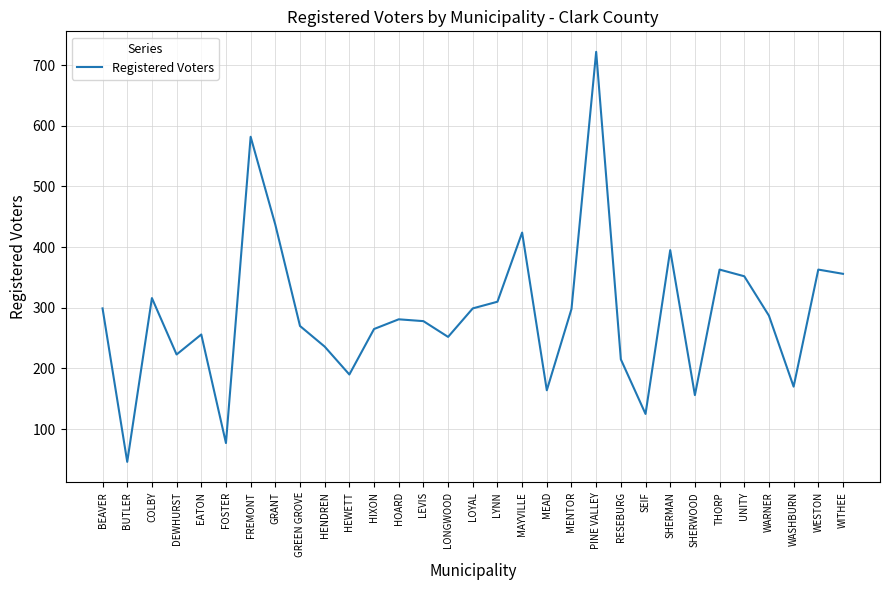

The value at LEVIS is 278. True or false?

True